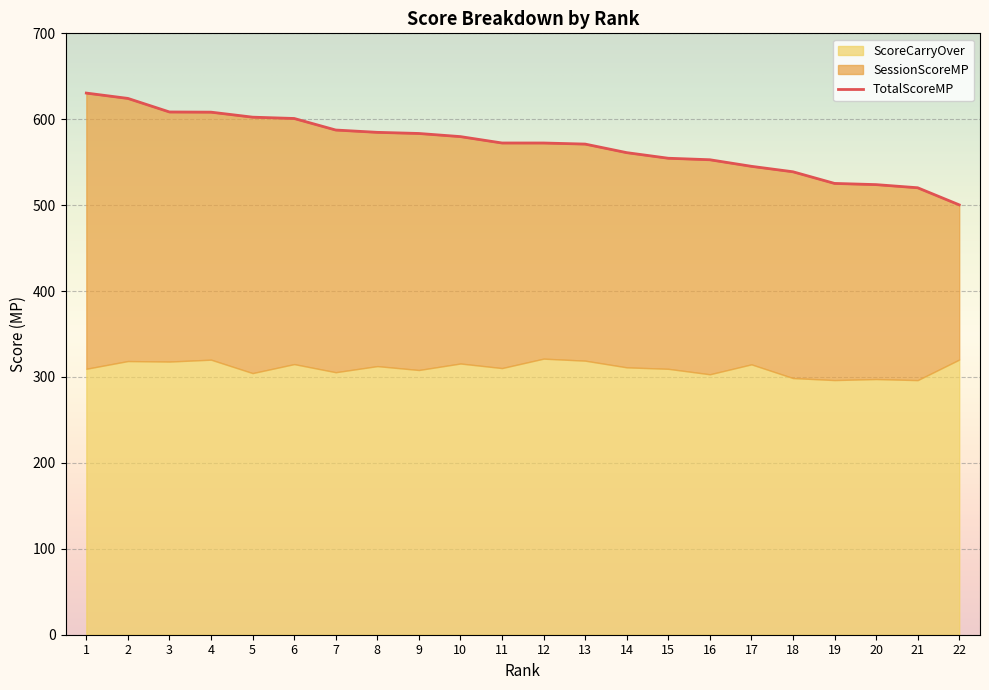

Count the number of categories in the chart.

22